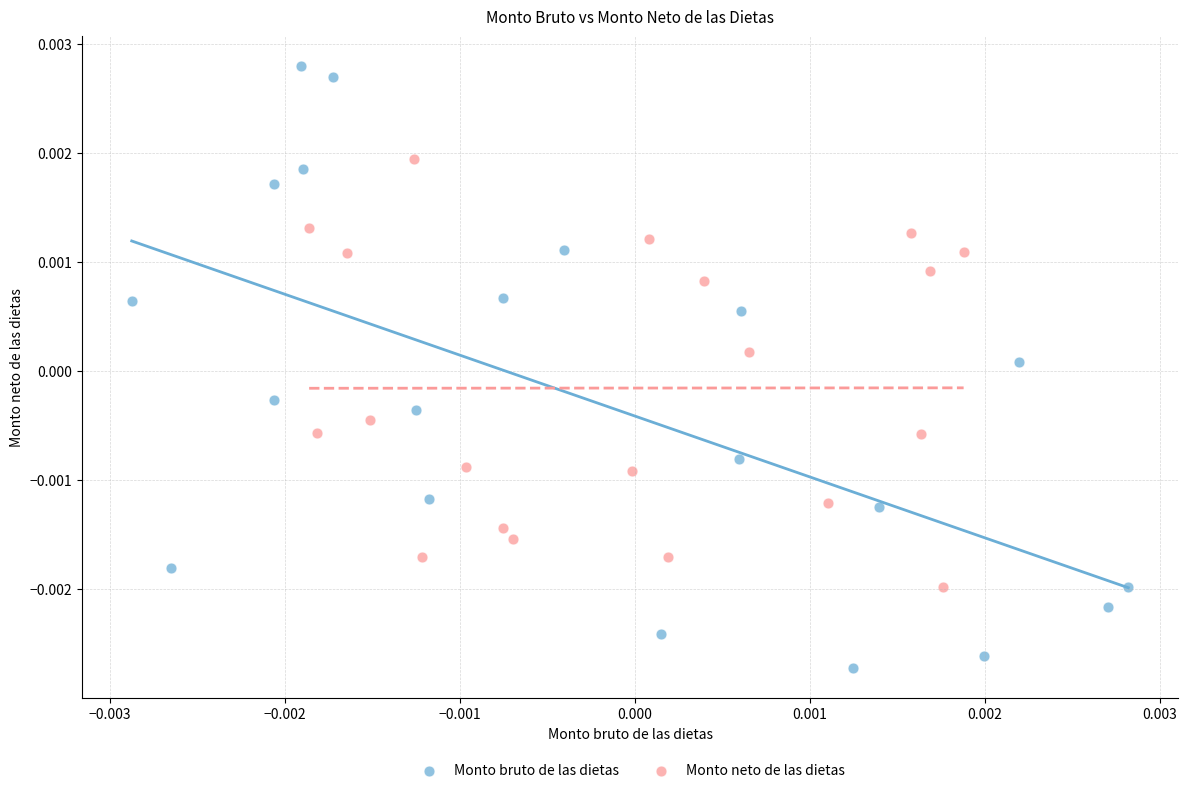

Which series has the largest Y range (max minus min)?

Monto bruto de las dietas